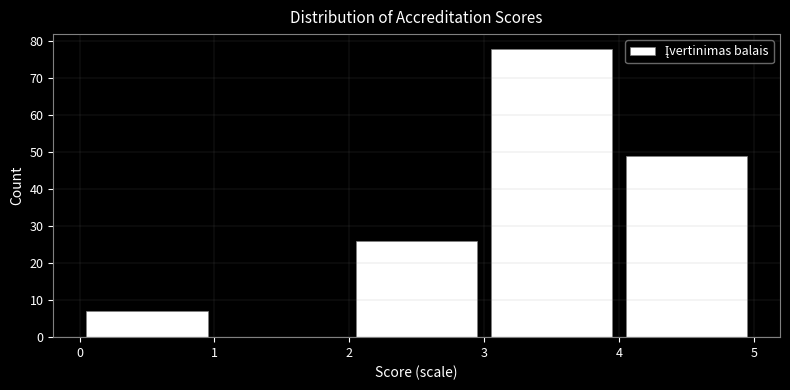

Reading left to right, transcribe this chart: for each bar, give the range it covers on the x-axis and its height. The values are not printed on the chart, so give them approximately, as read against the axis.

0 to 1: 7
1 to 2: 0
2 to 3: 26
3 to 4: 78
4 to 5: 49